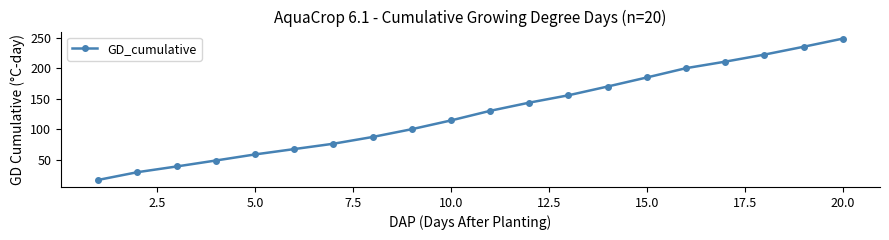

What is the difference between the maximum and minimum values?

232.4